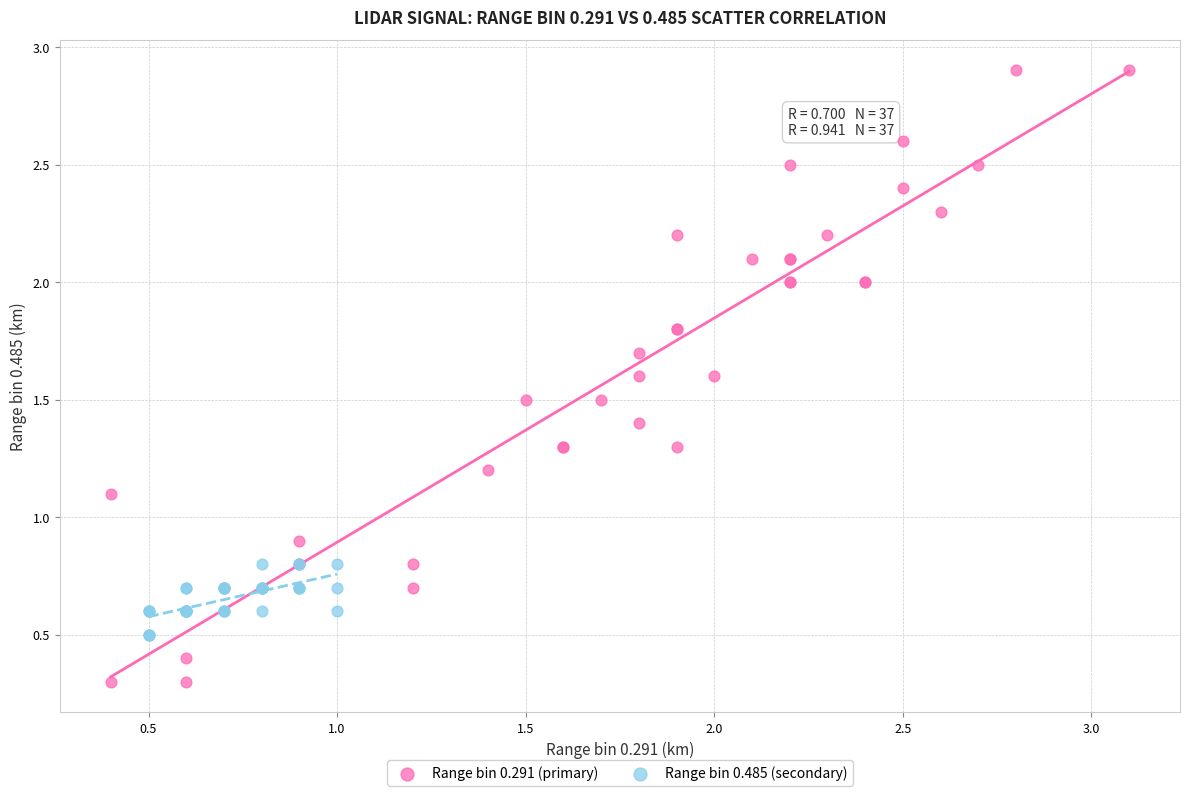

Which series has the widest spread of Y values?

Range bin 0.291 (primary)